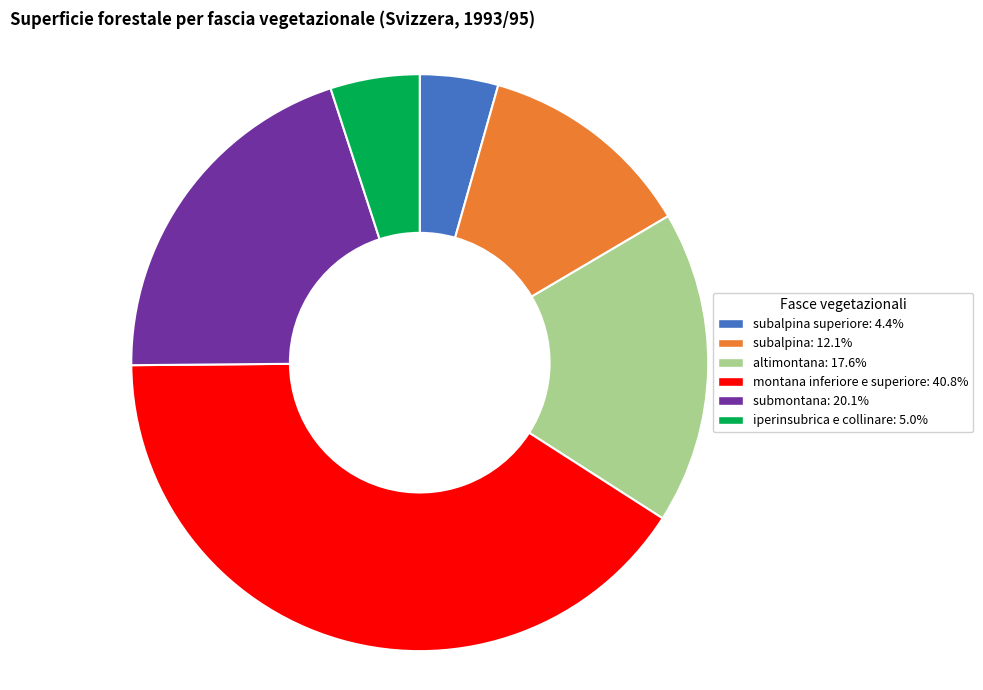

Is there any slice that represents more than half of the pie?

No